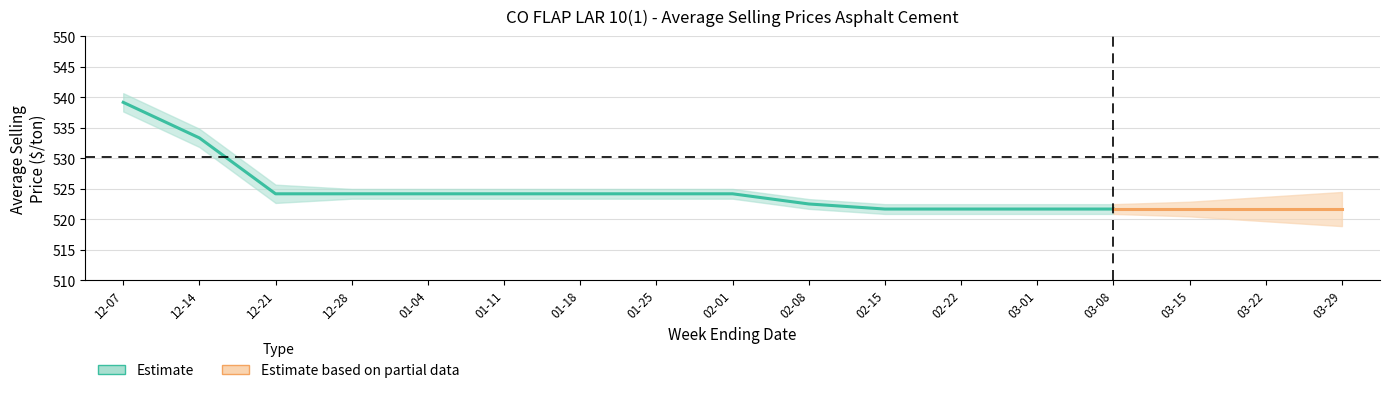

What is the difference between the maximum and second lowest values?

17.5